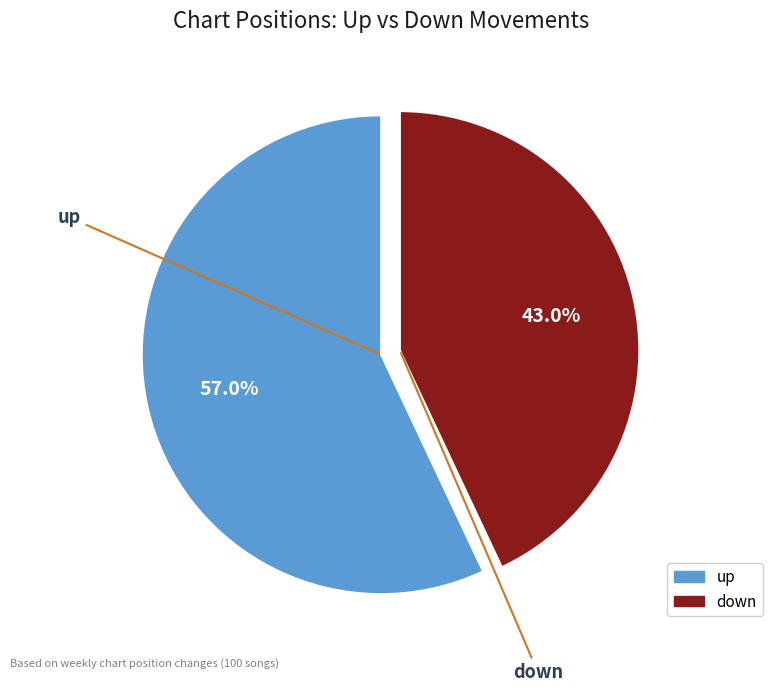

Is it true that up is 45% of the pie?

False